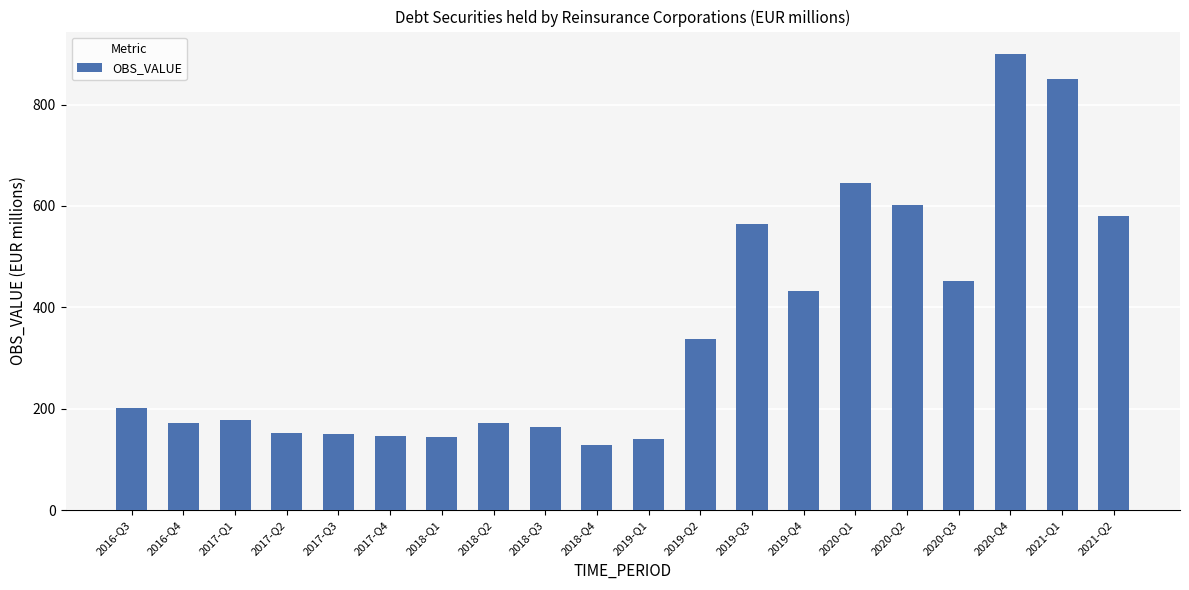

What is the approximate value at 2017-Q3?

150.7